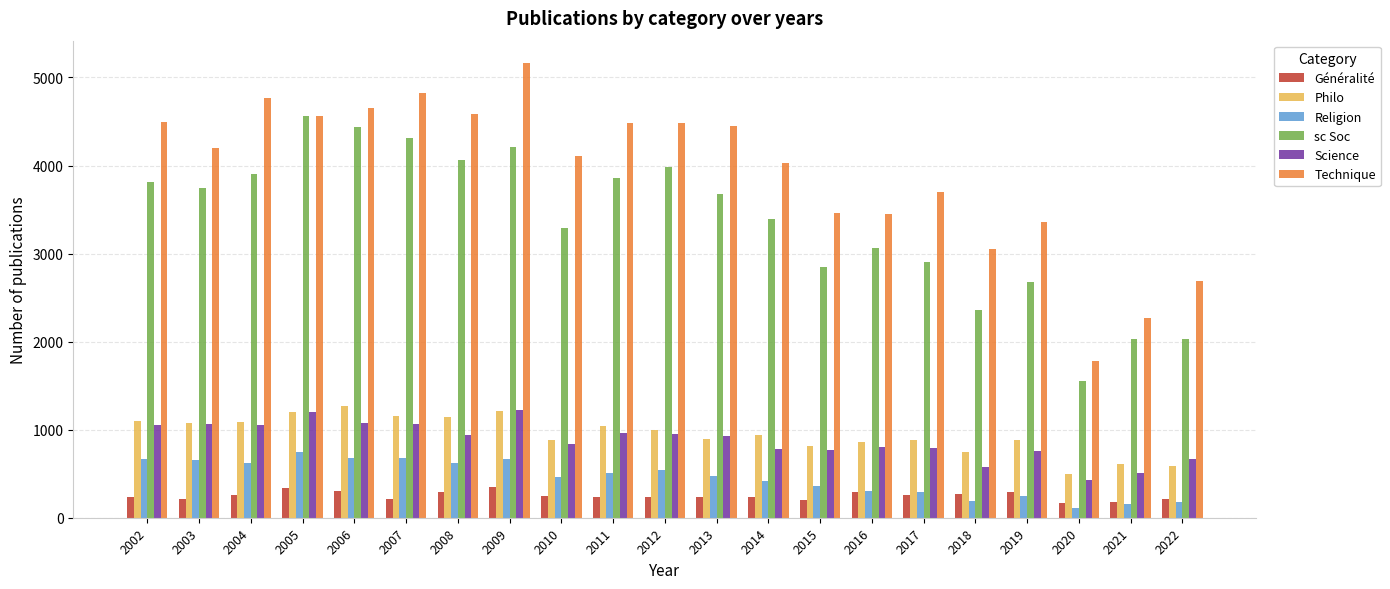

What is the spread (max minus min) of values at 2005?

4223